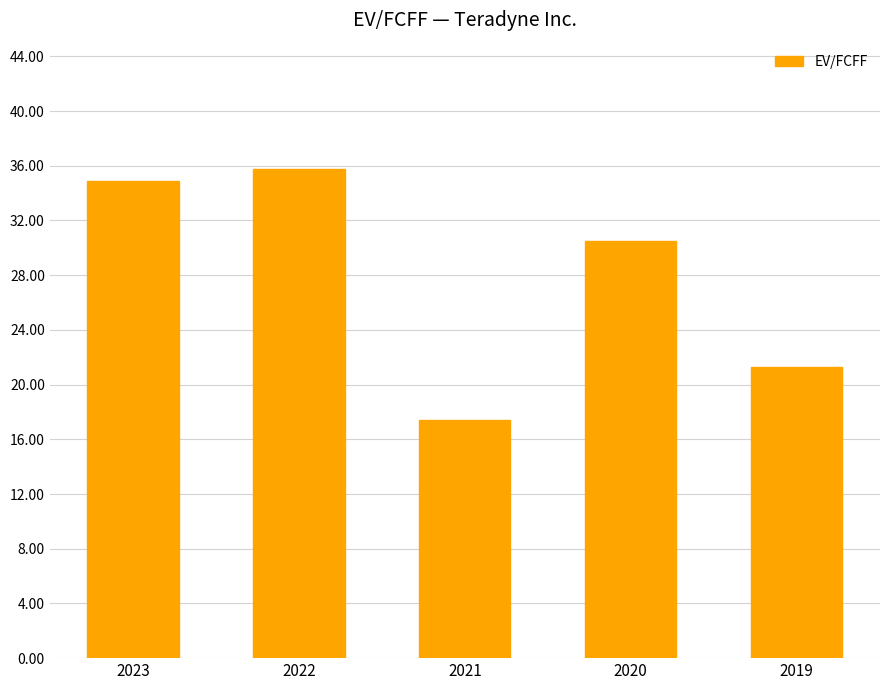

What is the difference between the values at 2022 and 2021?

18.4